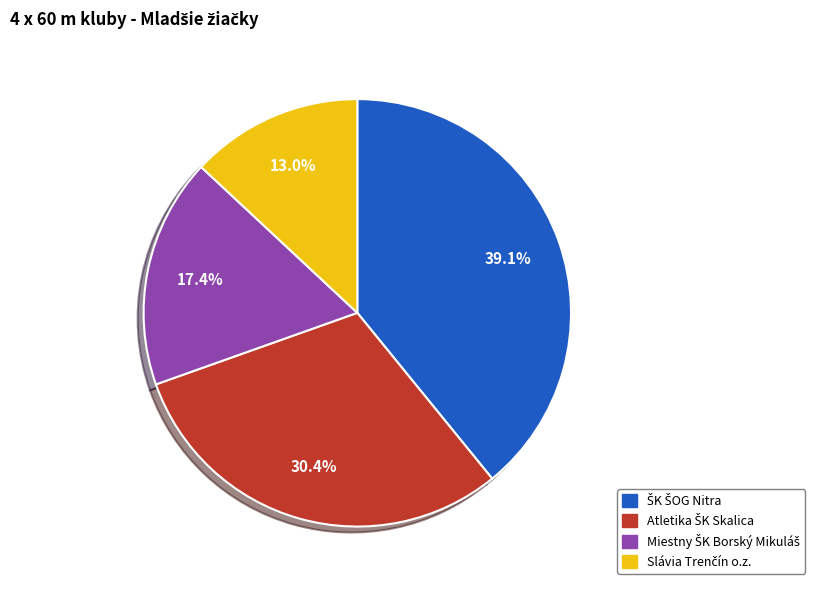

Does any single category account for the majority?

No